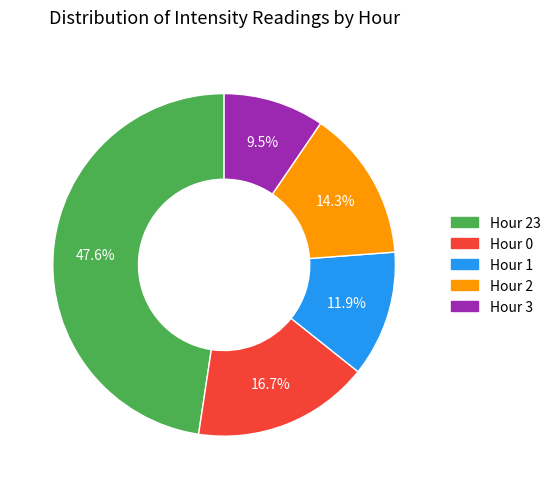

Is there any slice that represents more than half of the pie?

No